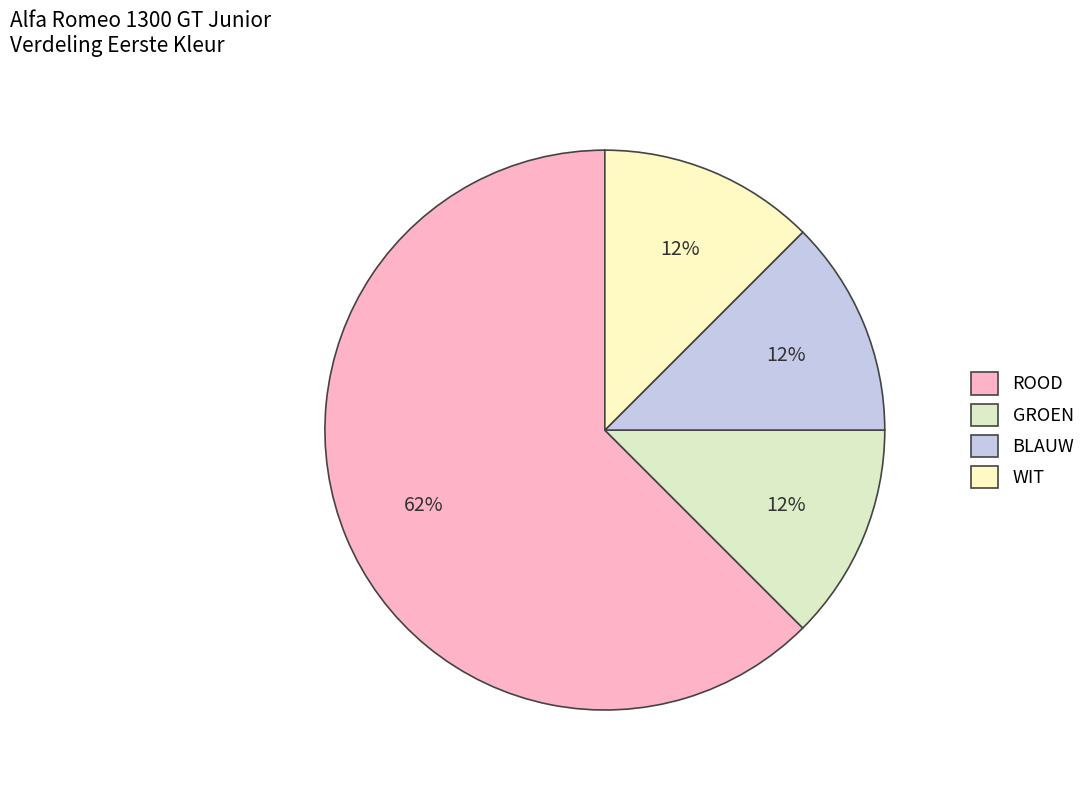

How many slices are in this pie chart?

4